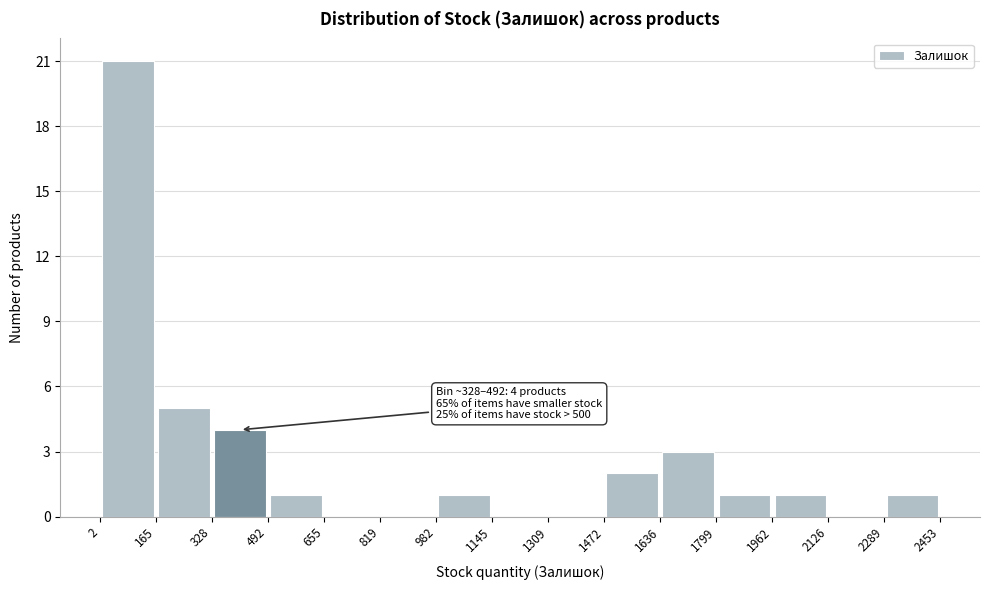

Which range on the x-axis has the tallest bar?

2 to 165